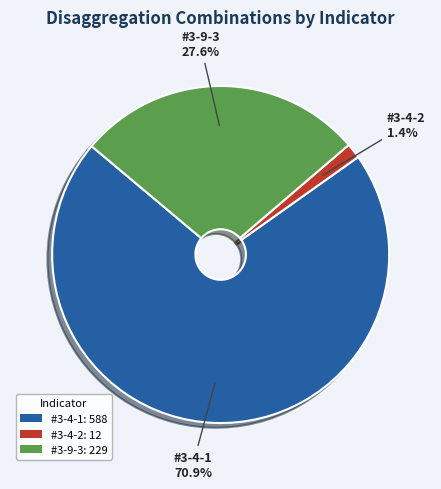

Rank the categories by value from lowest to highest.

#3-4-2, #3-9-3, #3-4-1